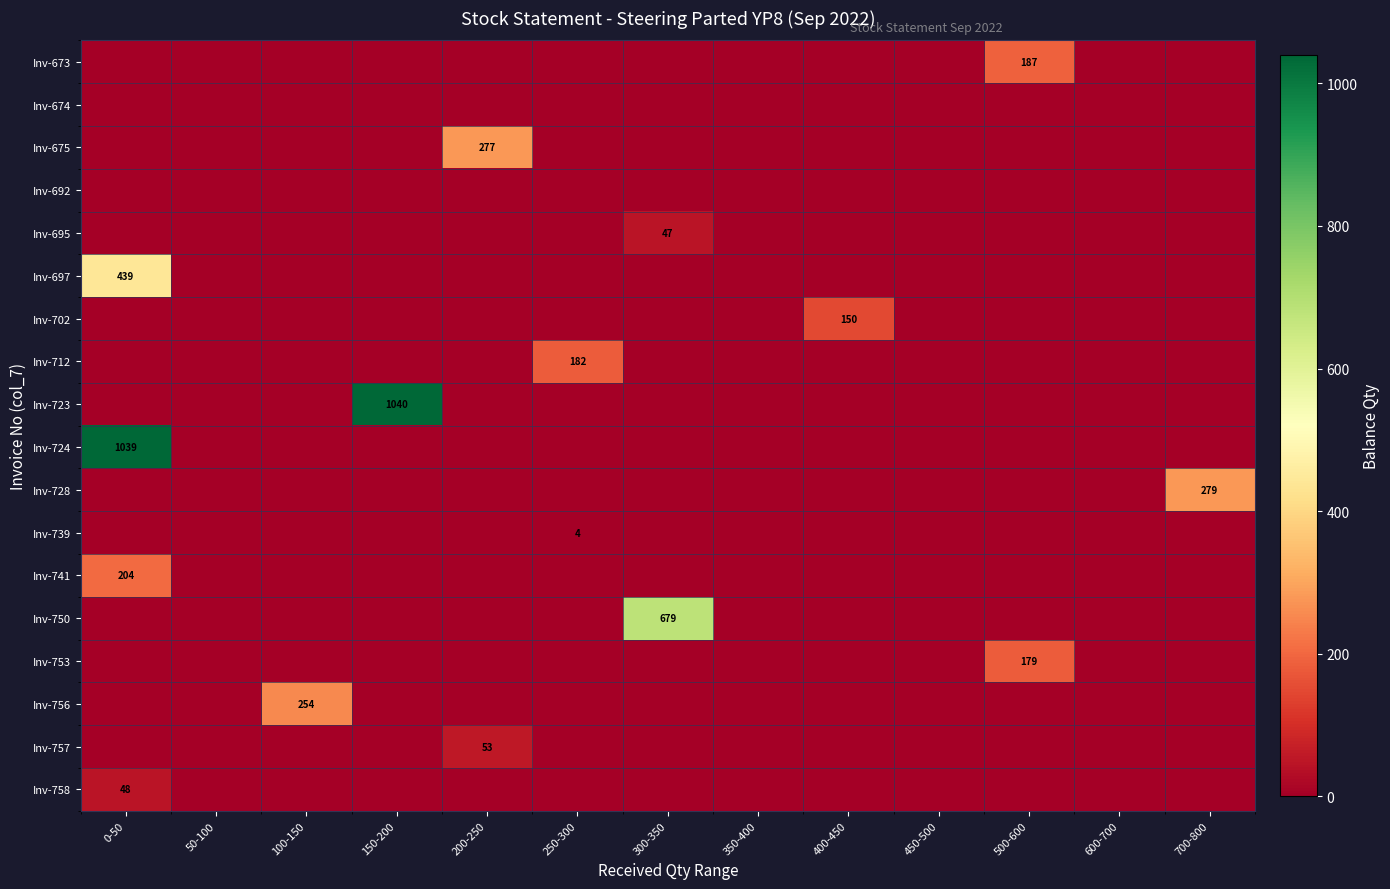

At how many categories does at least one series exceed 550?

3